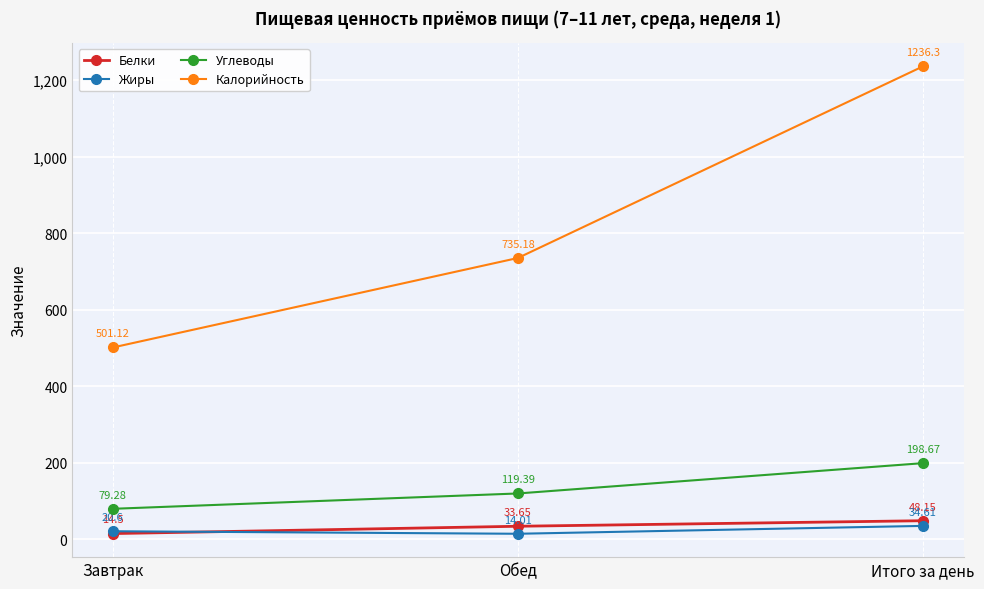

Rank the categories by Калорийность value from lowest to highest.

Завтрак, Обед, Итого за день